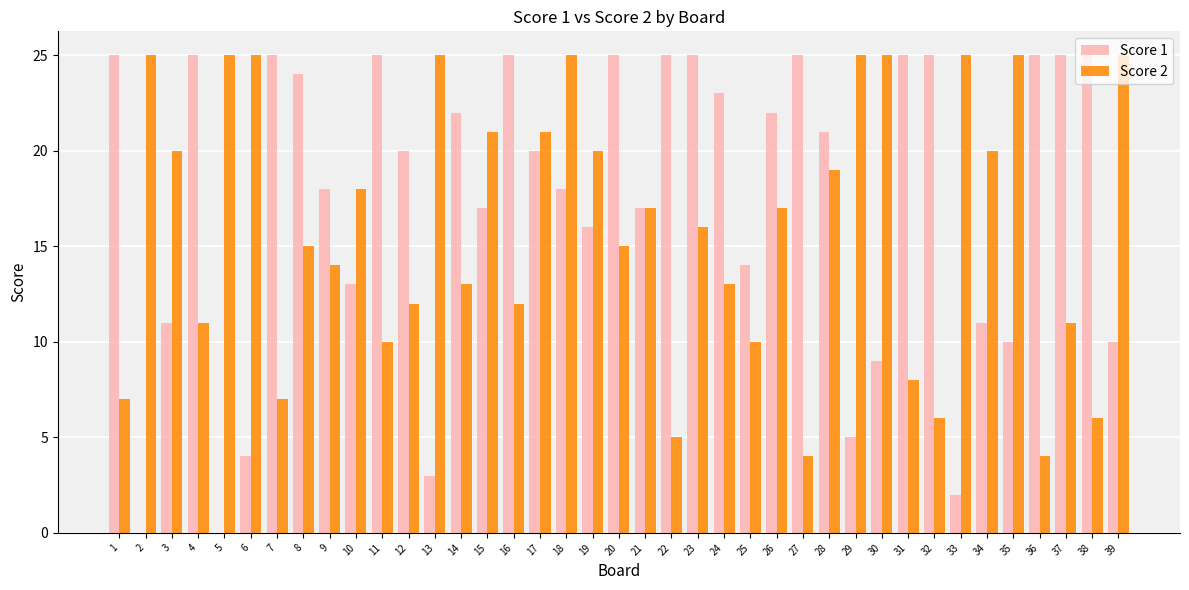

At which category is the sum across all series the highest?

18